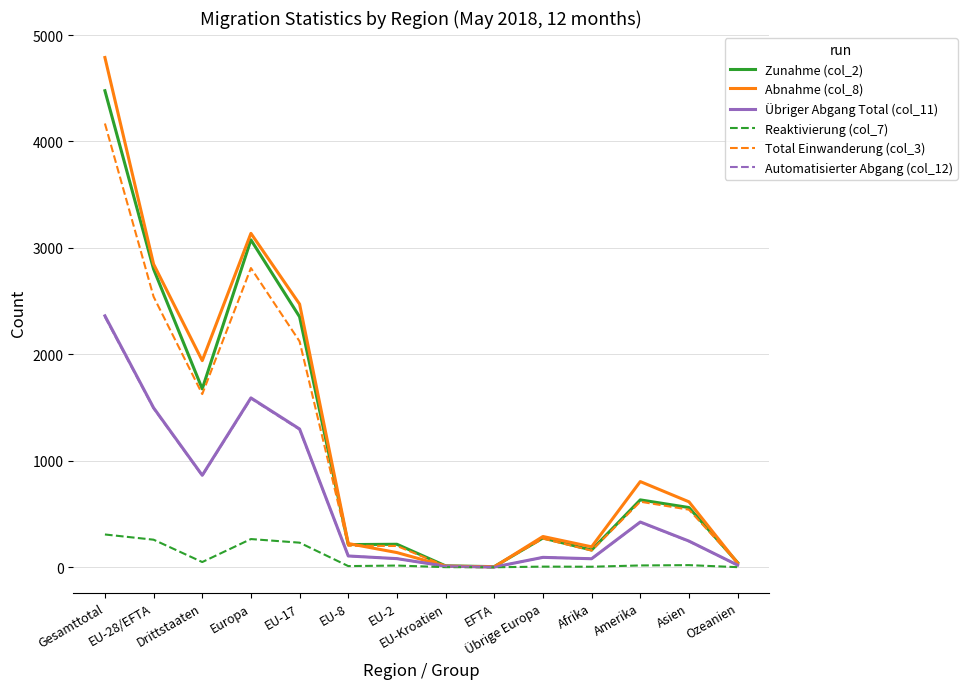

At which category is the sum across all series the highest?

Gesamttotal